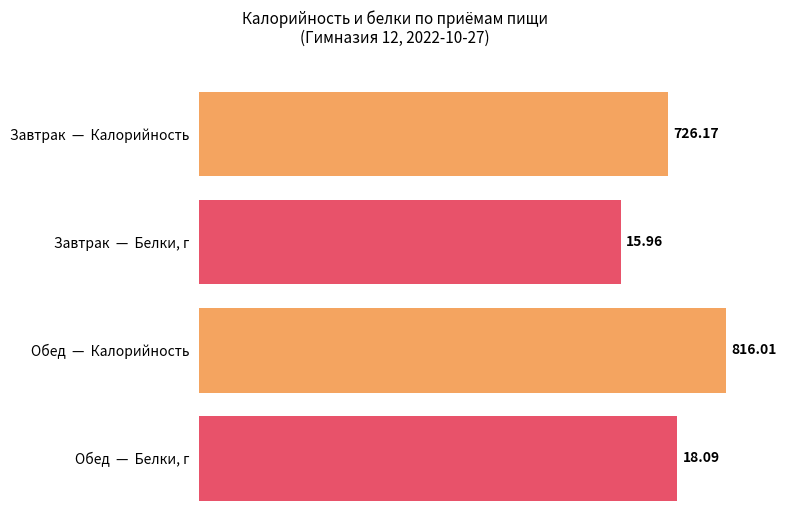

The Калорийность series shows 259.1 at Обед. True or false?

False